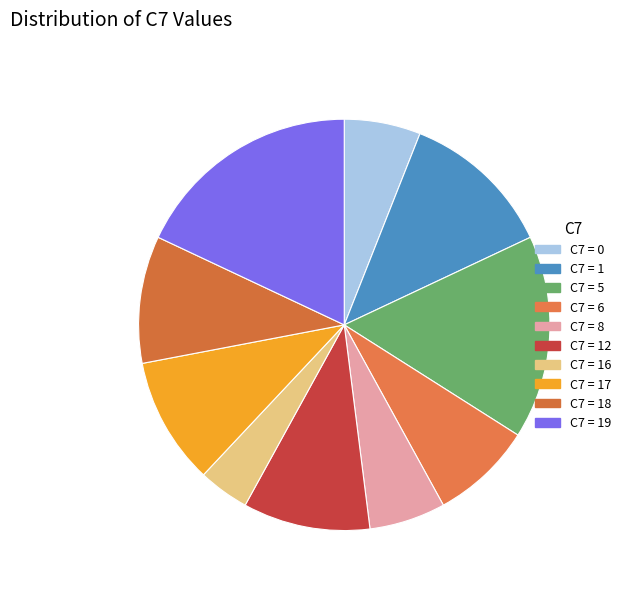

How many slices are in this pie chart?

10